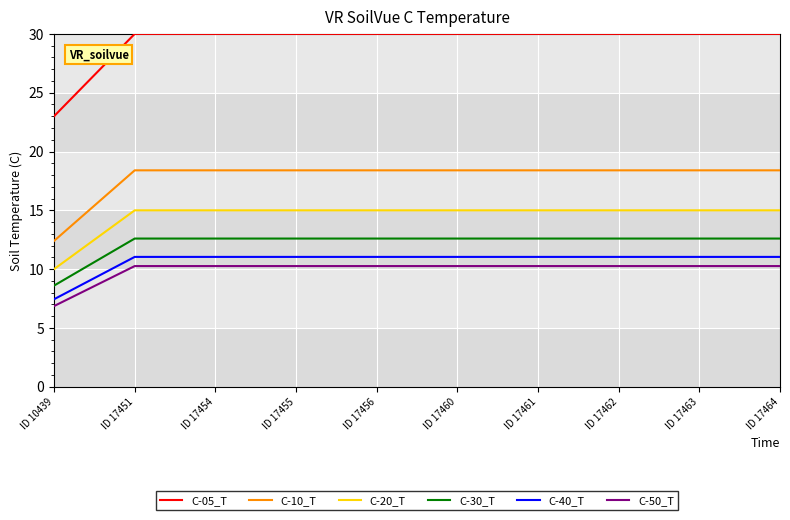

At which category does the chart reach its minimum across all series?

ID 10439